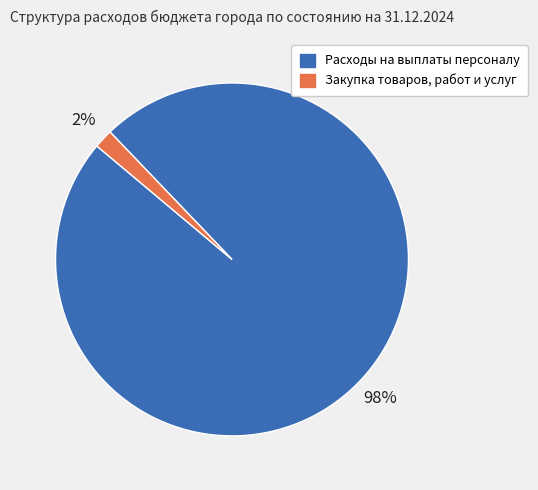

To the nearest percent, what percentage of the pie is Расходы на выплаты персоналу?

98%